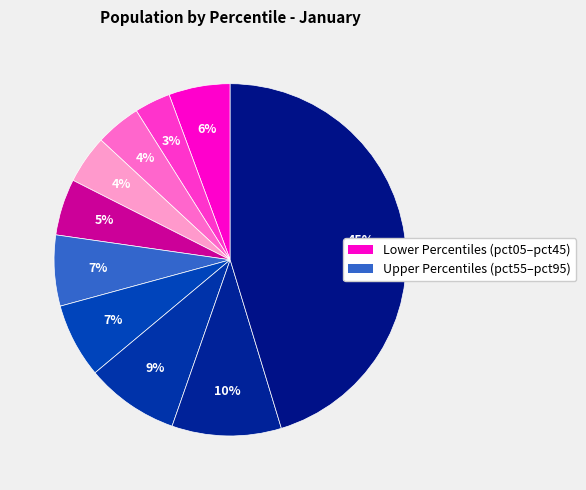

How many slices are in this pie chart?

10